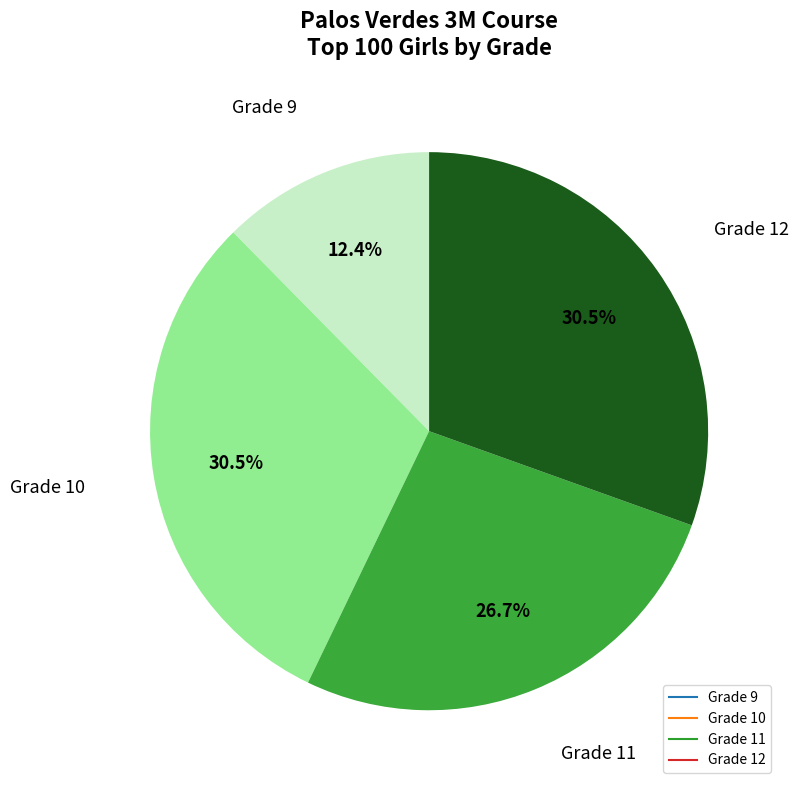

Does Grade 11 account for over 50% of the chart?

No